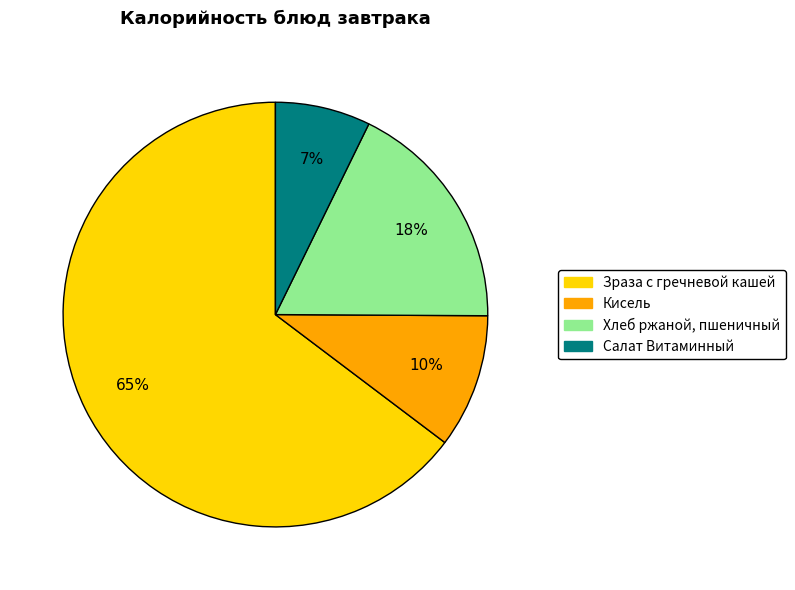

How many segments does this pie chart have?

4